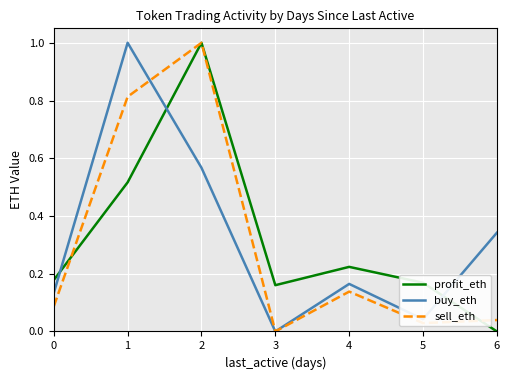

Does the chart display data point markers on the line(s)?

No